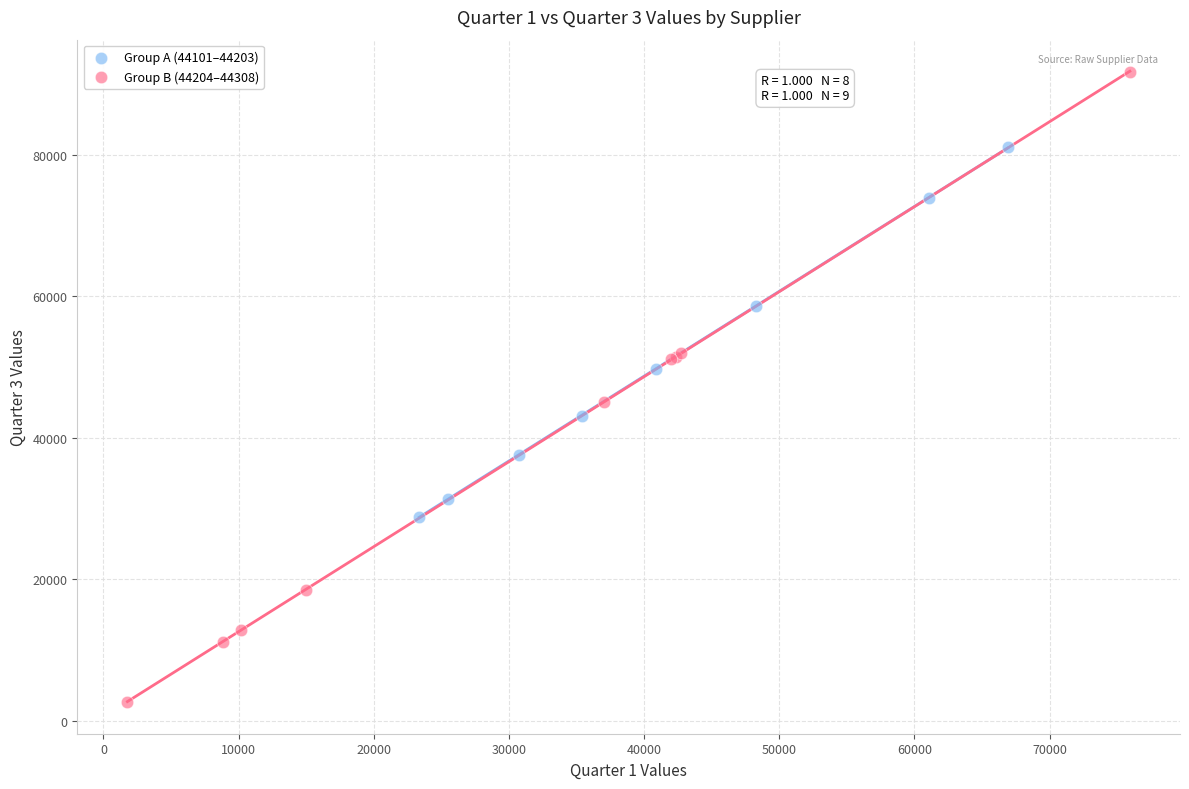

Which series reaches the minimum Y coordinate?

Group B (44204–44308)